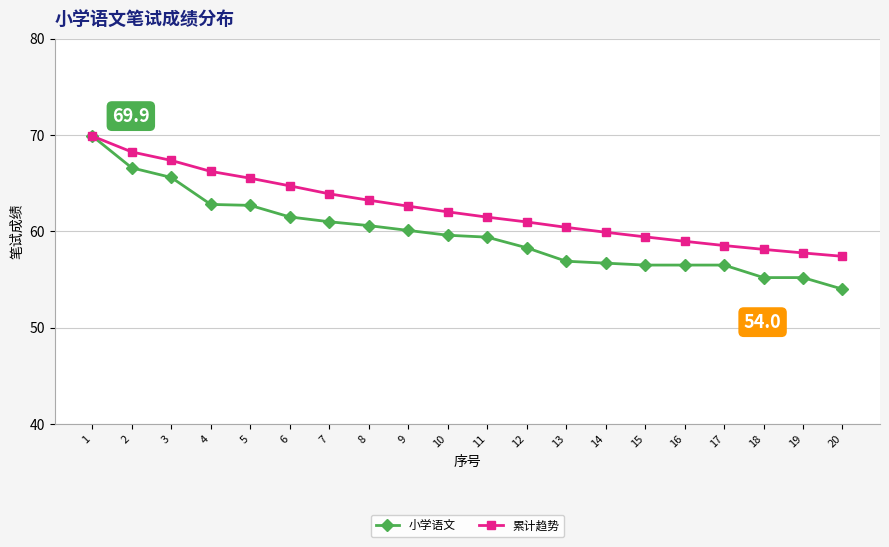

What is the difference between the 小学语文 values at 4 and 1?

7.1